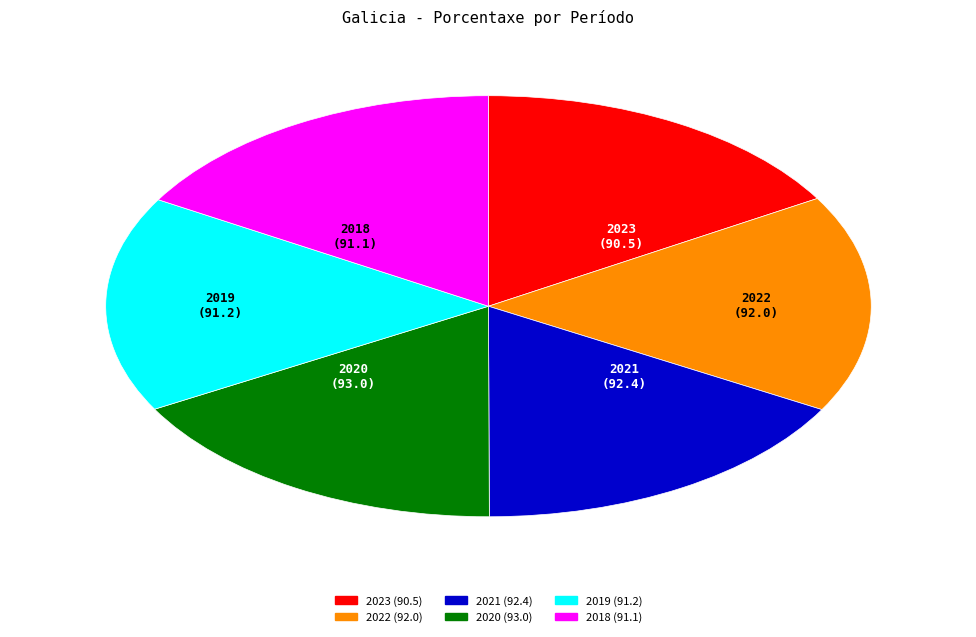

Do 2020 and 2021 together represent more than half of the pie?

No